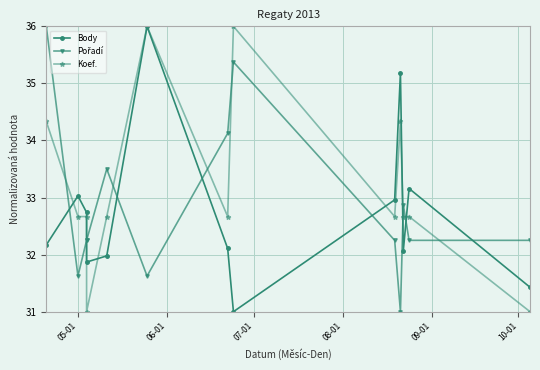

Which series ends up on top after the final intersection of Body and Koef.?

Body